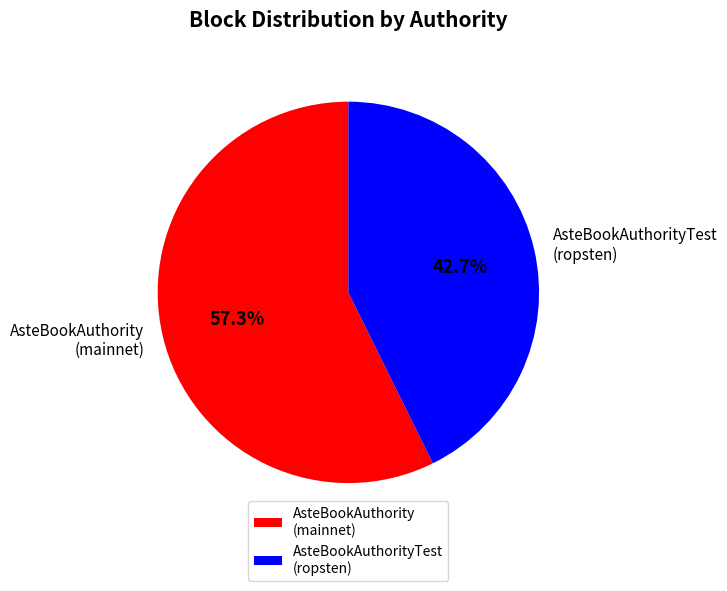

Which has a higher value, AsteBookAuthorityTest (ropsten) or AsteBookAuthority (mainnet)?

AsteBookAuthority (mainnet)